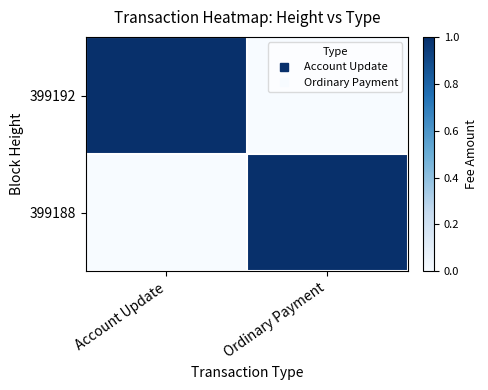

What is the maximum value shown in the chart?

1